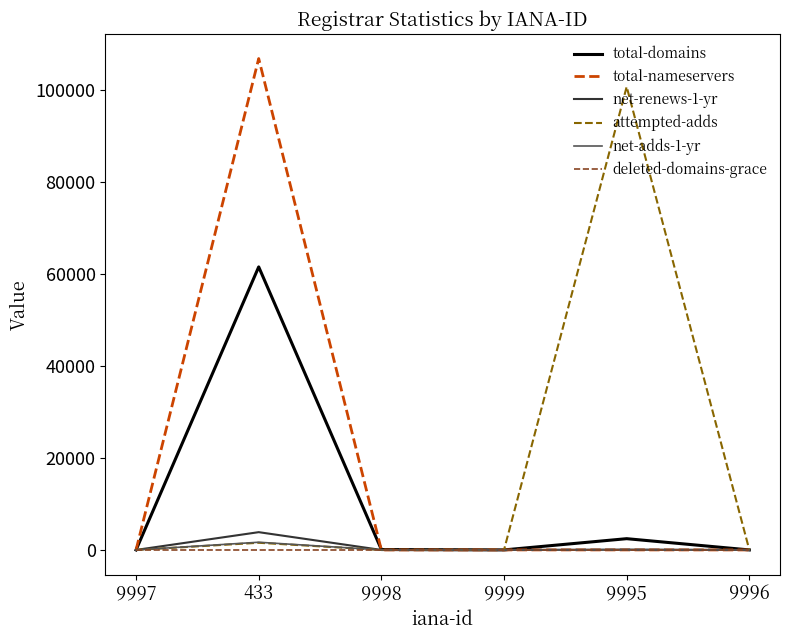

What are all the series names shown in the legend?

total-domains, total-nameservers, net-renews-1-yr, attempted-adds, net-adds-1-yr, deleted-domains-grace